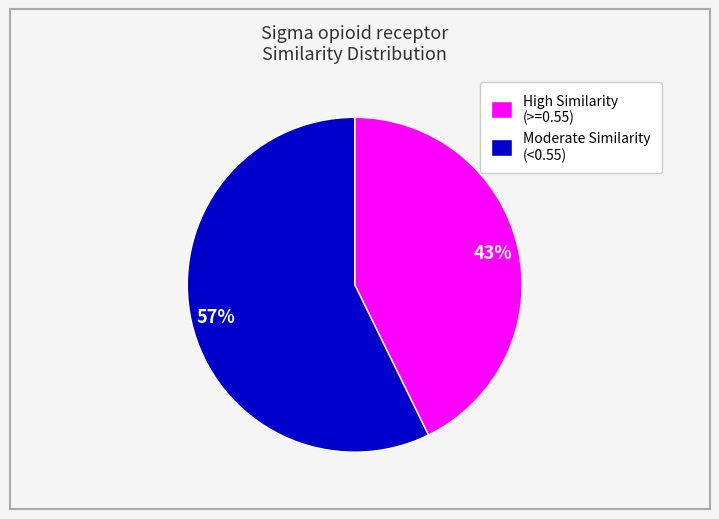

How many segments does this pie chart have?

2